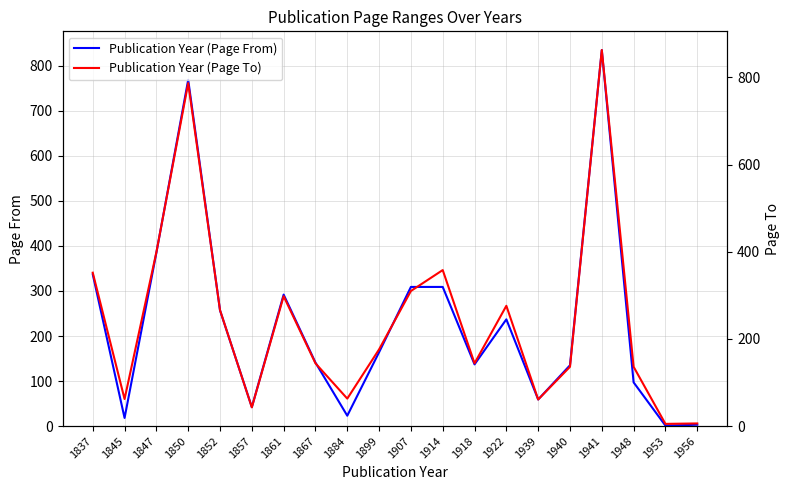

Between 1956 and 1857, which is larger?

1857